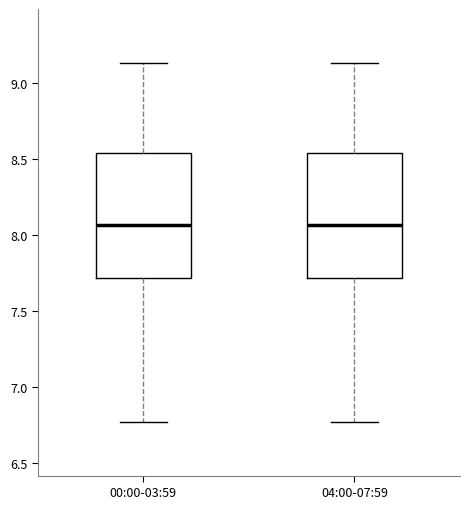

Reading left to right, transcribe this box plot: for each box, give where its median line is, the range the box spans, and where its two whiskers end, as read against the y-axis. The values are not printed on the chart, so give them approximately, as read against the axis.

00:00-03:59: median 8.05, box 7.70 to 8.55, whiskers 6.75 to 9.15
04:00-07:59: median 8.05, box 7.70 to 8.55, whiskers 6.75 to 9.15